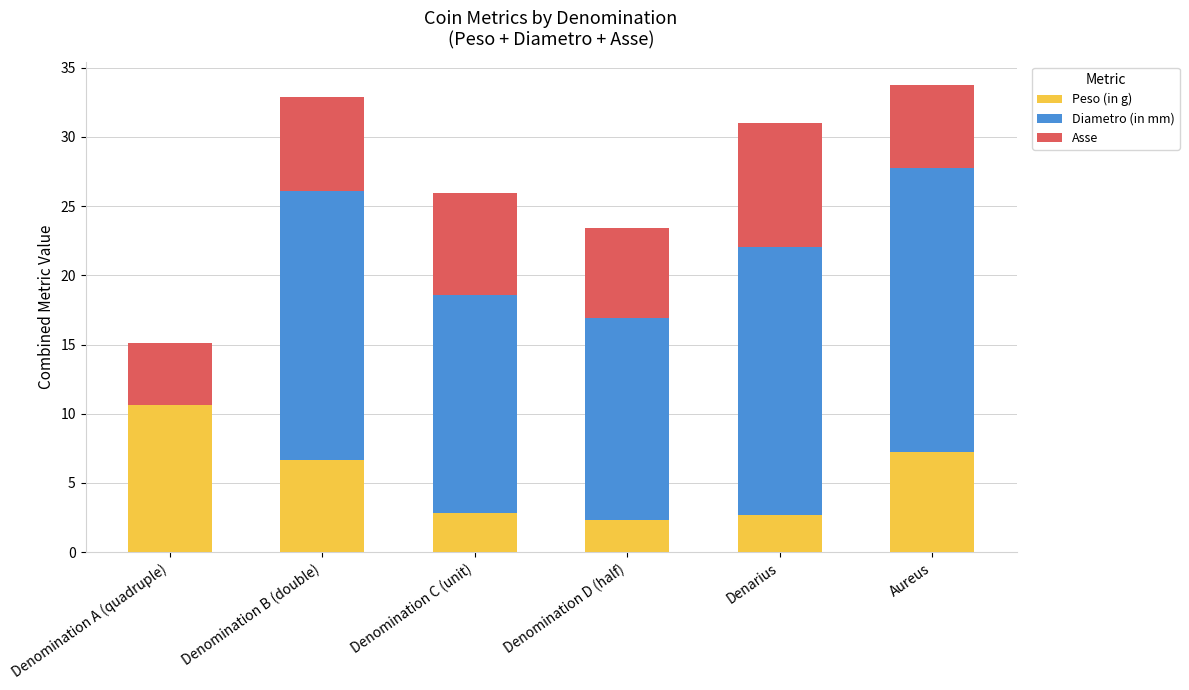

What is the total value across all series at Aureus?

33.7